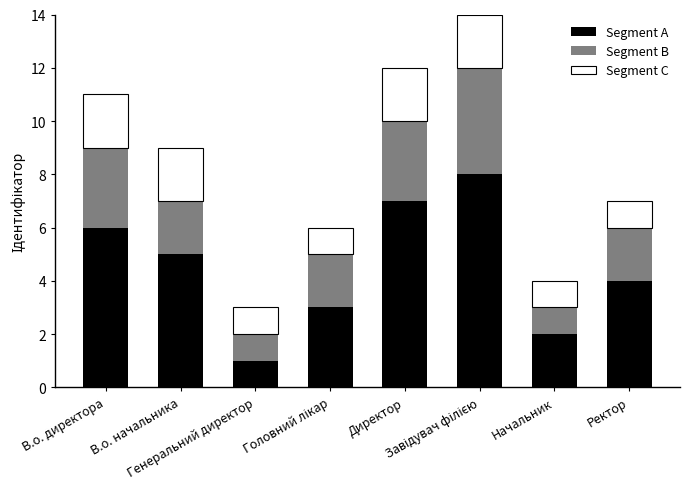

How many bars are there in total?

8